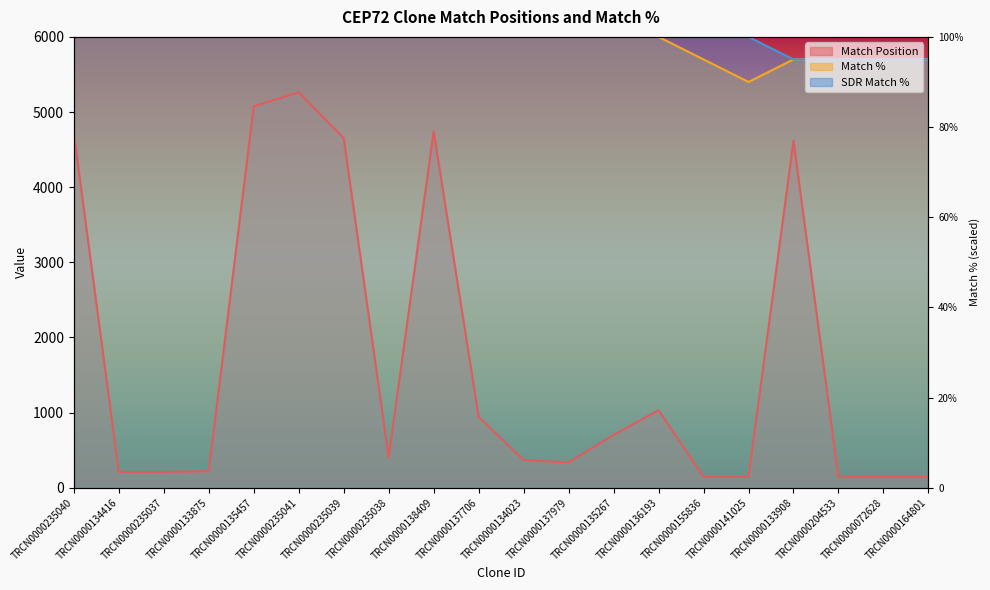

Does the chart have visible grid lines?

No